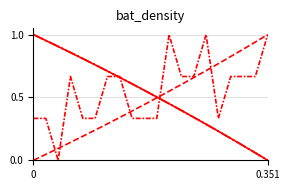

Does the chart have visible grid lines?

Yes